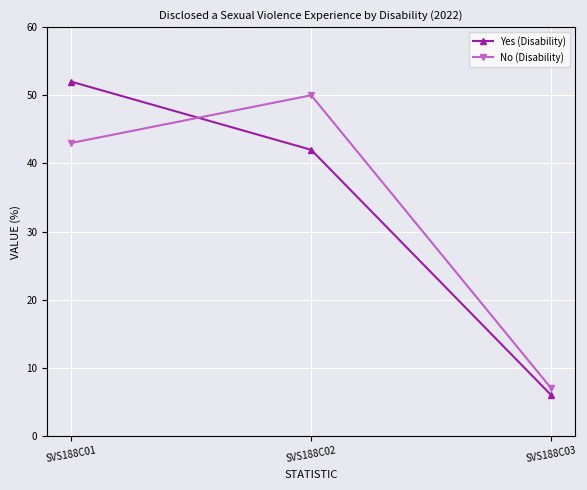

What is the average value of the No (Disability) series?

33